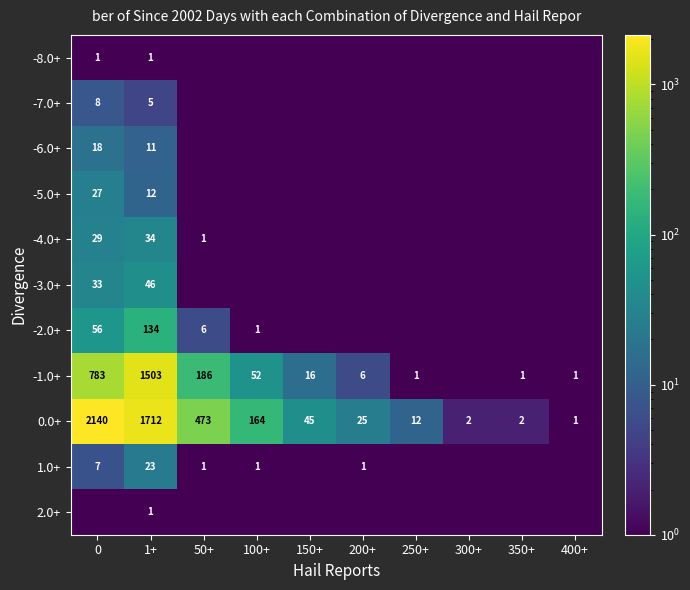

What is the maximum value shown in the chart?

2140.0